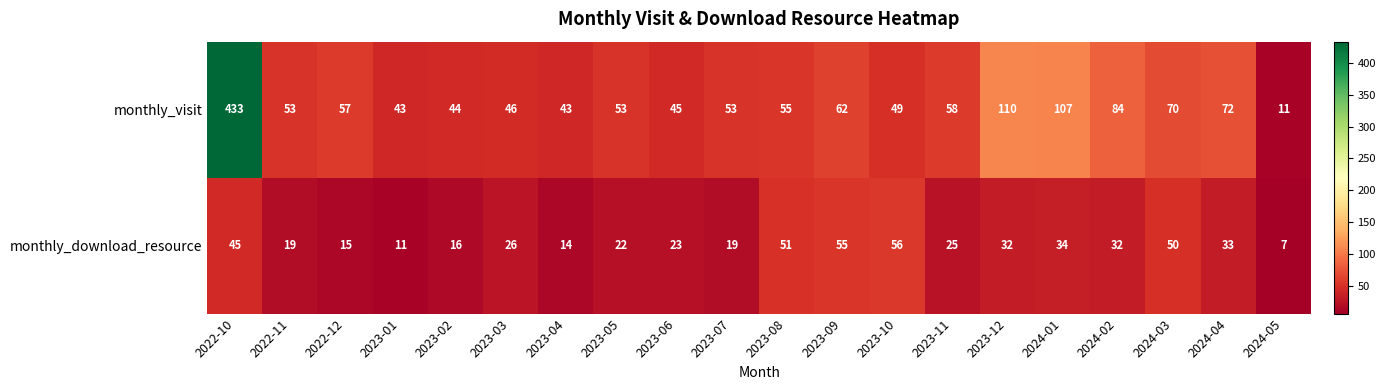

The monthly_download_resource series shows 50 at 2024-03. True or false?

True